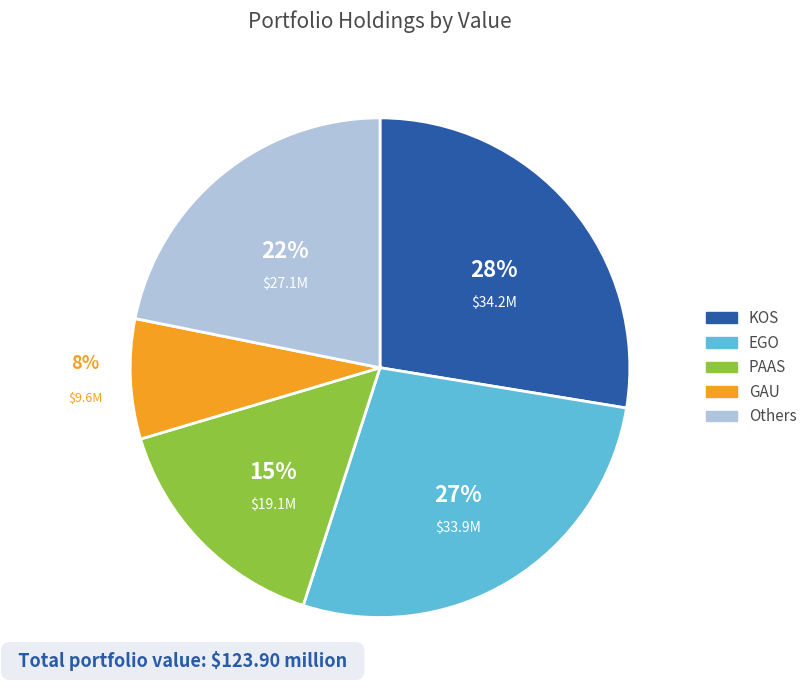

To the nearest percent, what is the average slice percentage?

20%